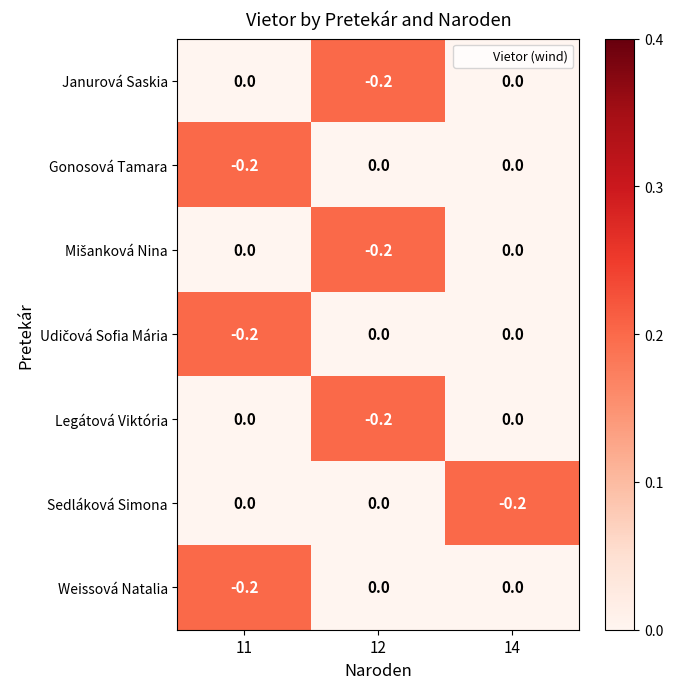

At which label does Gonosová Tamara reach its minimum?

11